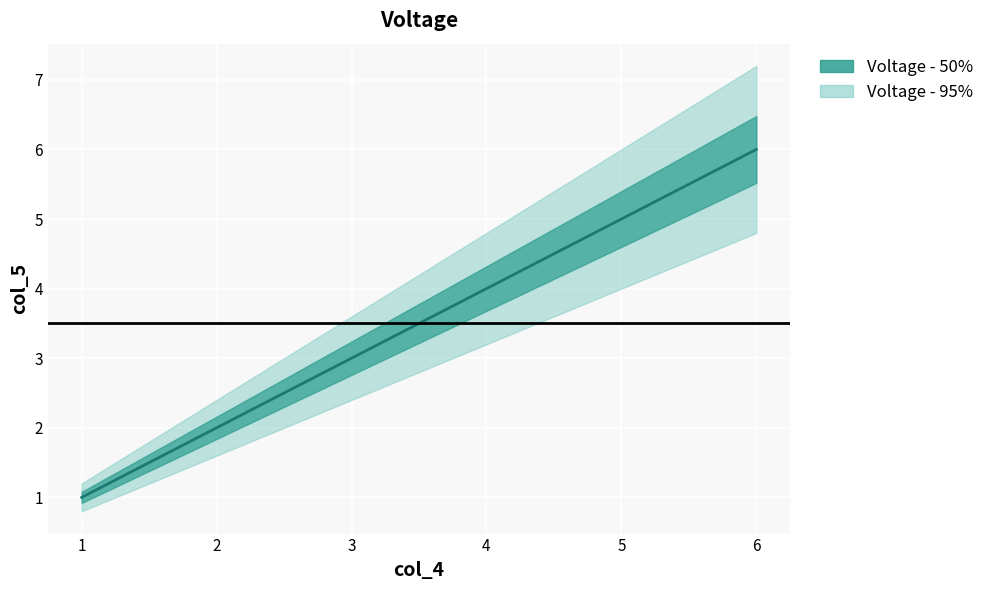

The value at 1 is 1. True or false?

True